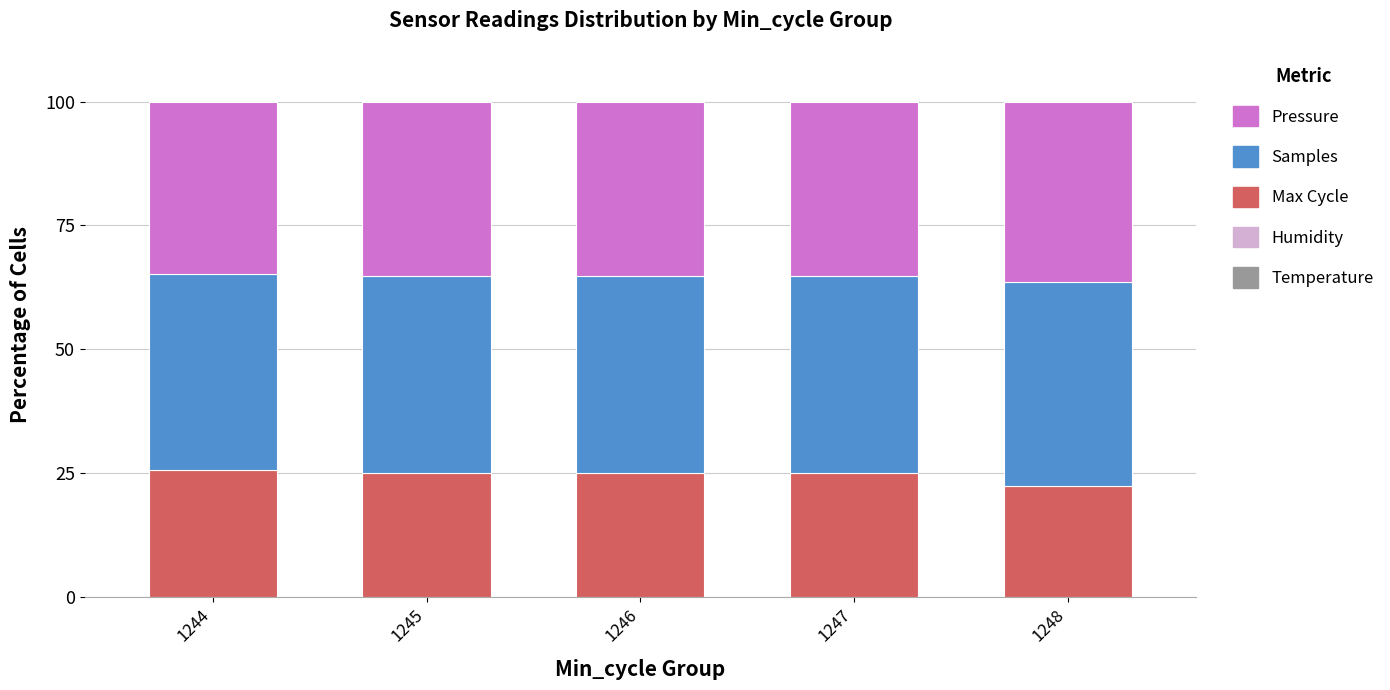

Rank the series at 1246 from highest to lowest value.

Samples, Pressure, Max Cycle, Humidity, Temperature